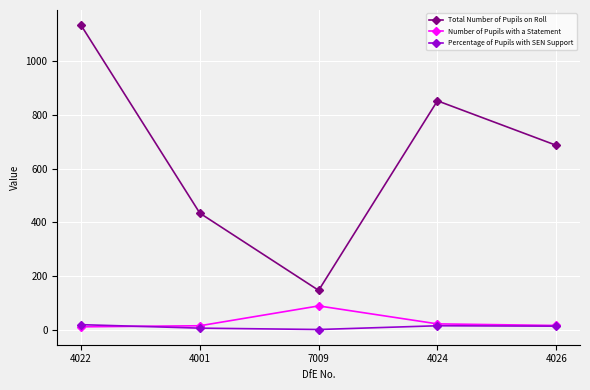

In Total Number of Pupils on Roll, how many points are higher than both neighbors (excluding endpoints)?

1